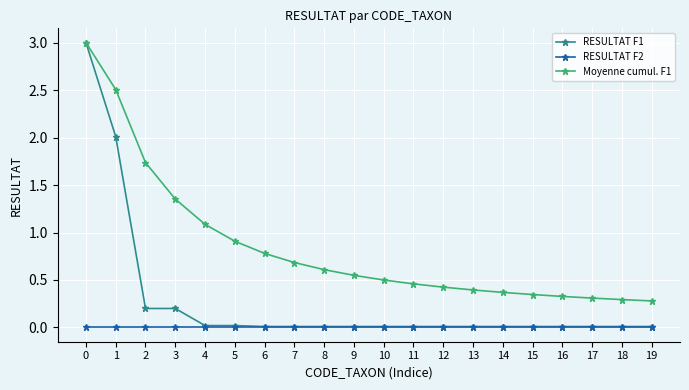

What is the maximum value for Moyenne cumul. F1?

3.0